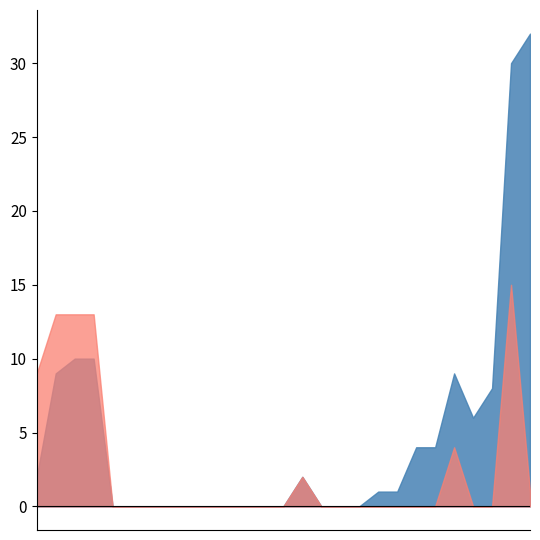

What is the greatest value displayed?

32